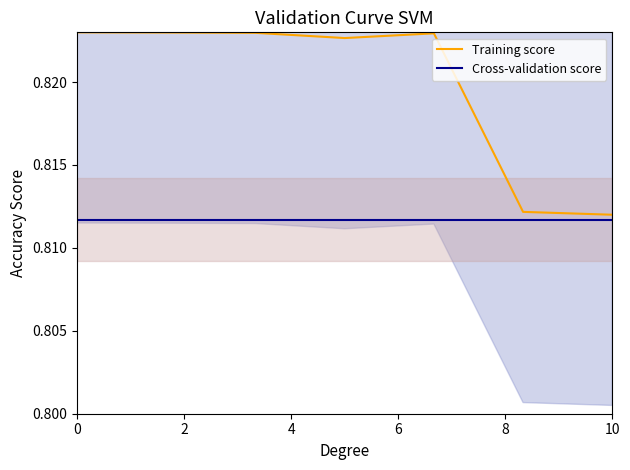

Which has a higher value, 8 or 4?

4